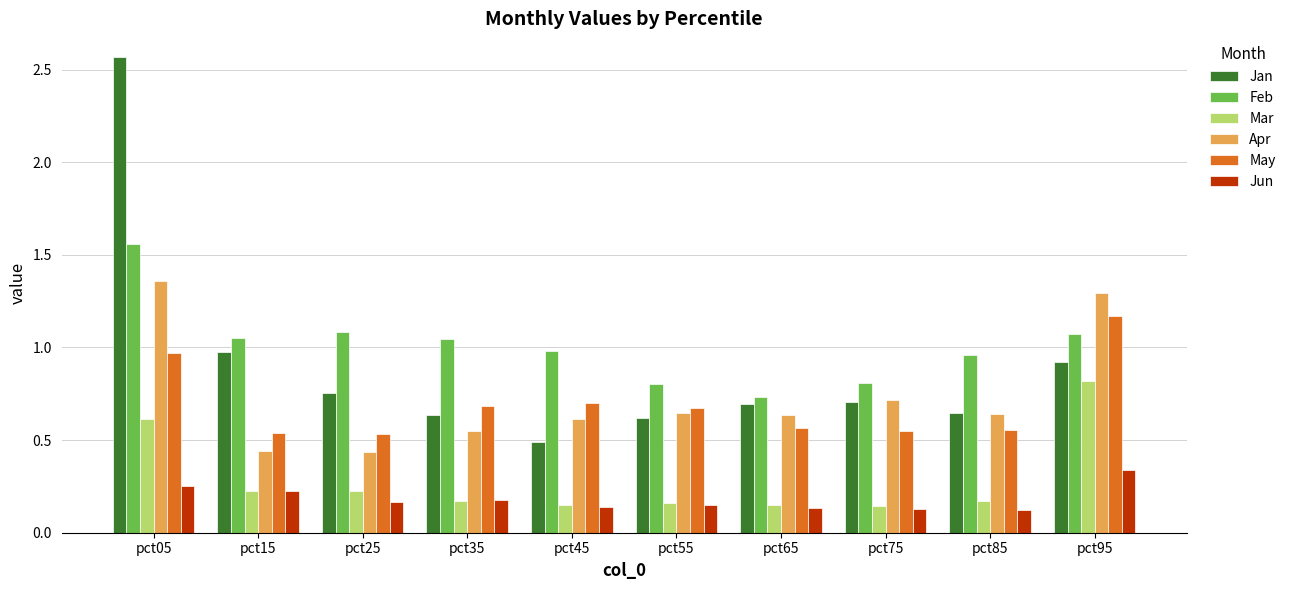

What is the sum of the Feb values at pct95 and pct45?

2.1